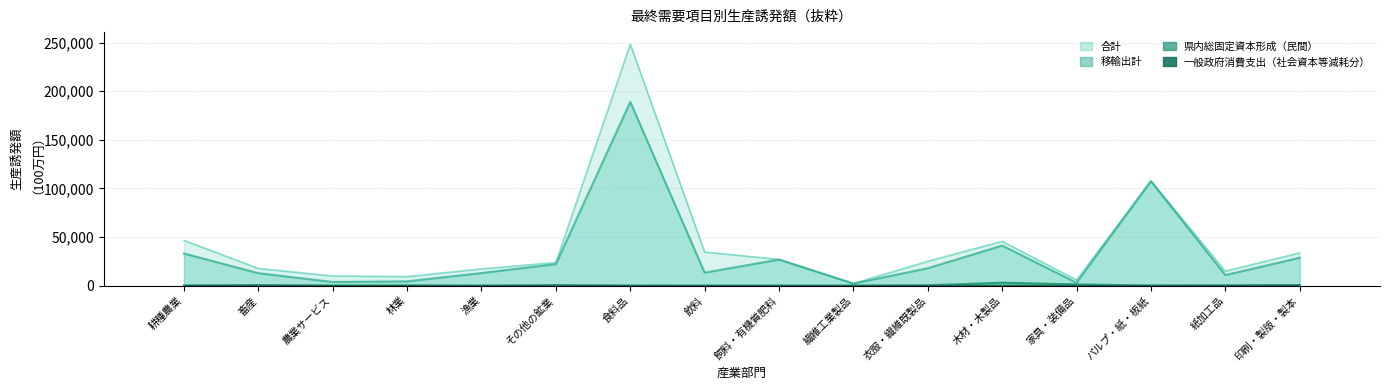

Is the value of 県内総固定資本形成（民間） at 木材・木製品 greater than the value of 合計 at 食料品?

No